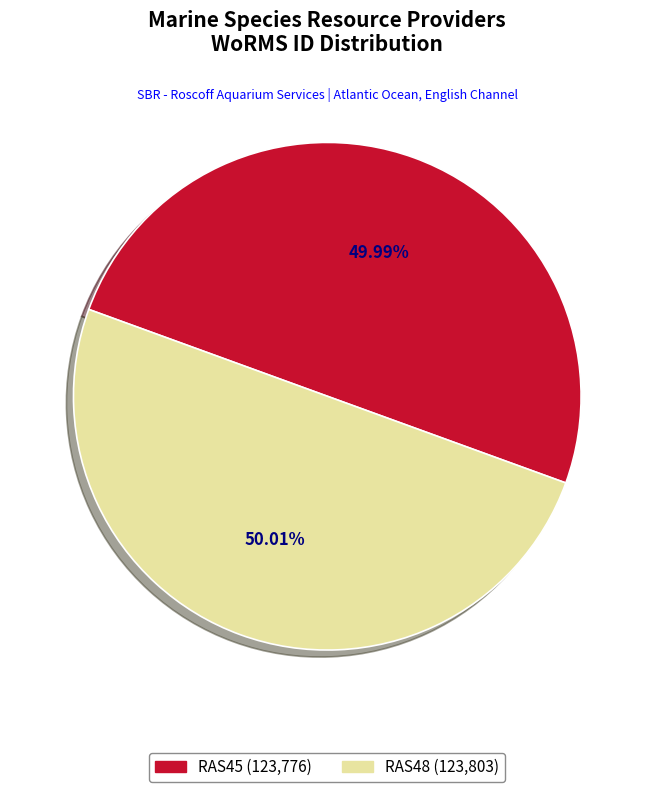

To the nearest percent, what percentage of the pie is RAS48?

50%